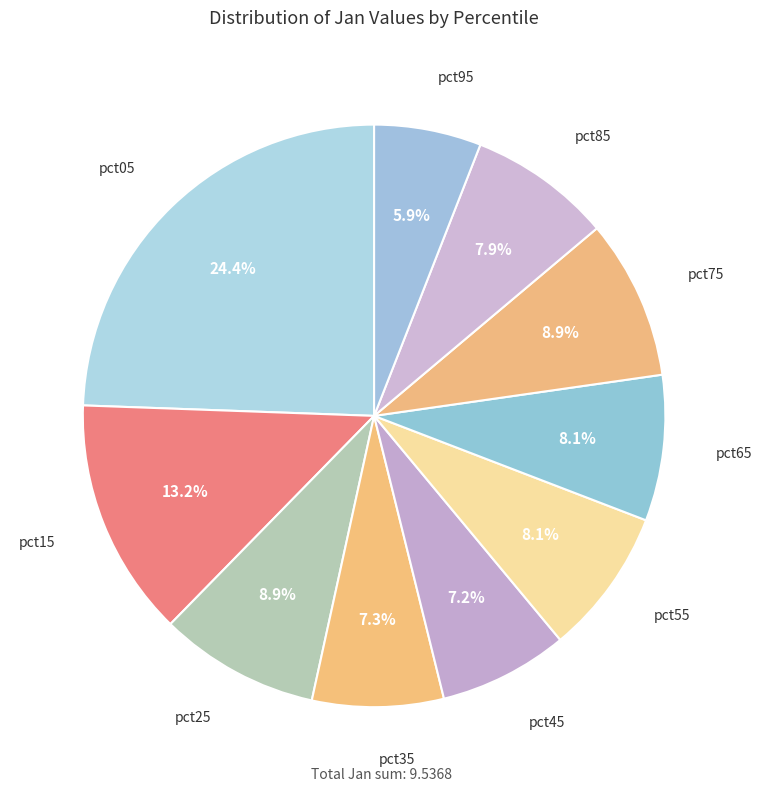

Rank the categories by value from lowest to highest.

pct95, pct45, pct35, pct85, pct65, pct55, pct75, pct25, pct15, pct05